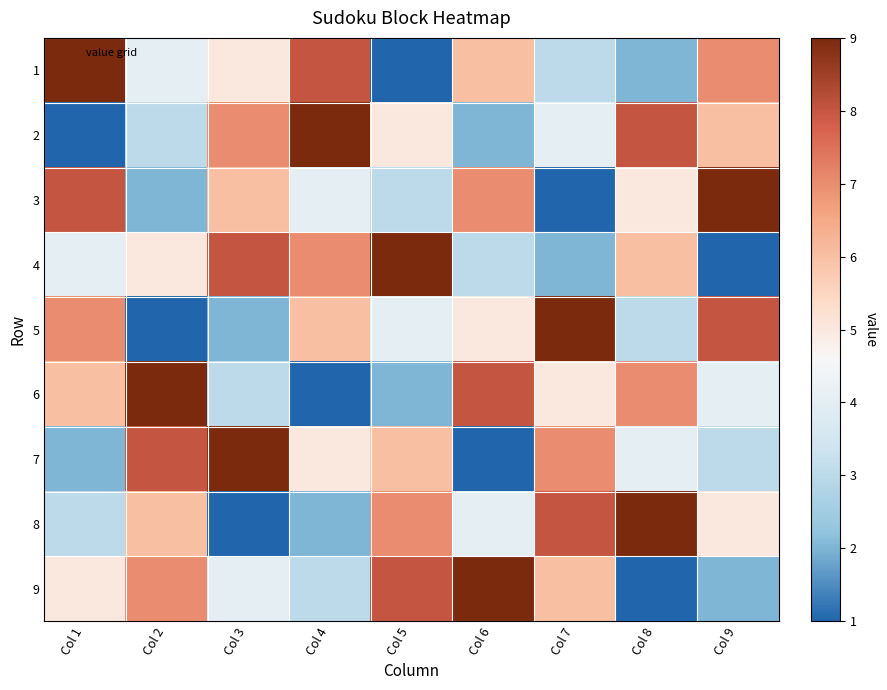

At how many categories does at least one series exceed 4?

9